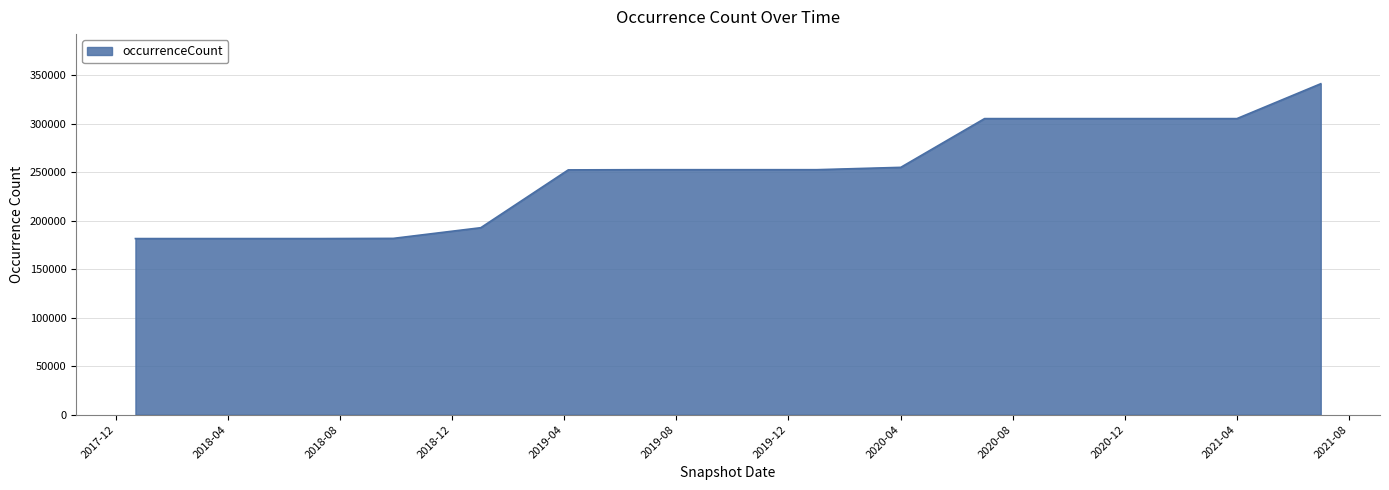

What is the minimum value shown in the chart?

181650